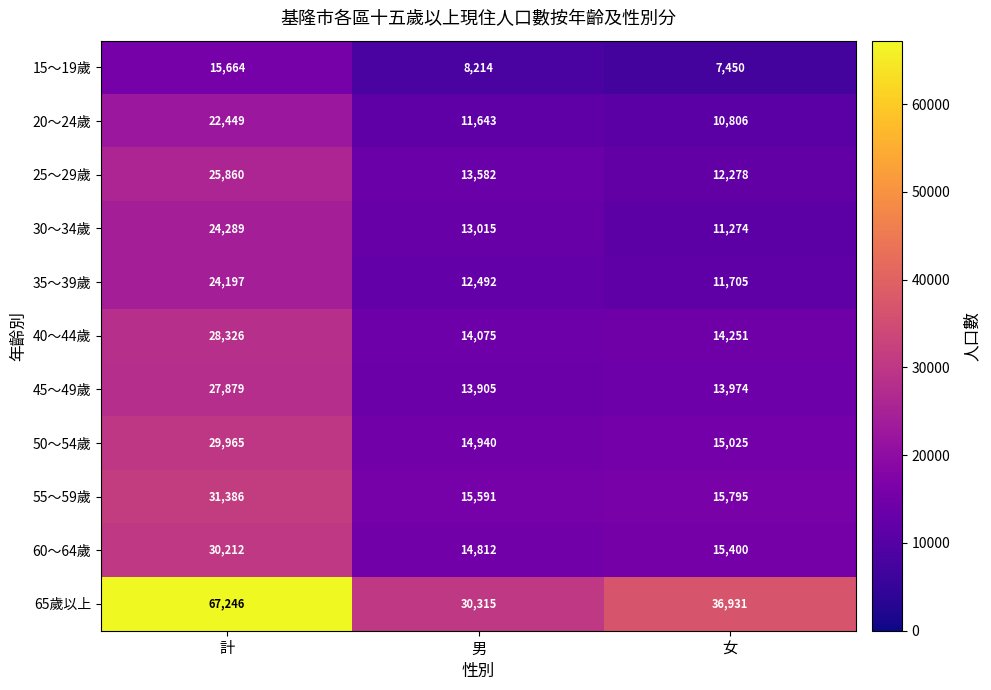

How many 30～34歲 values are between 11274 and 24289?

3